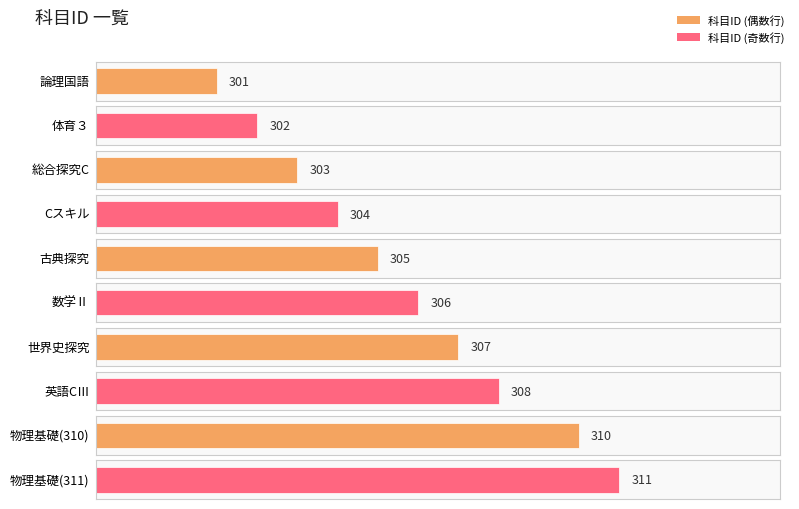

What is the minimum value shown in the chart?

301